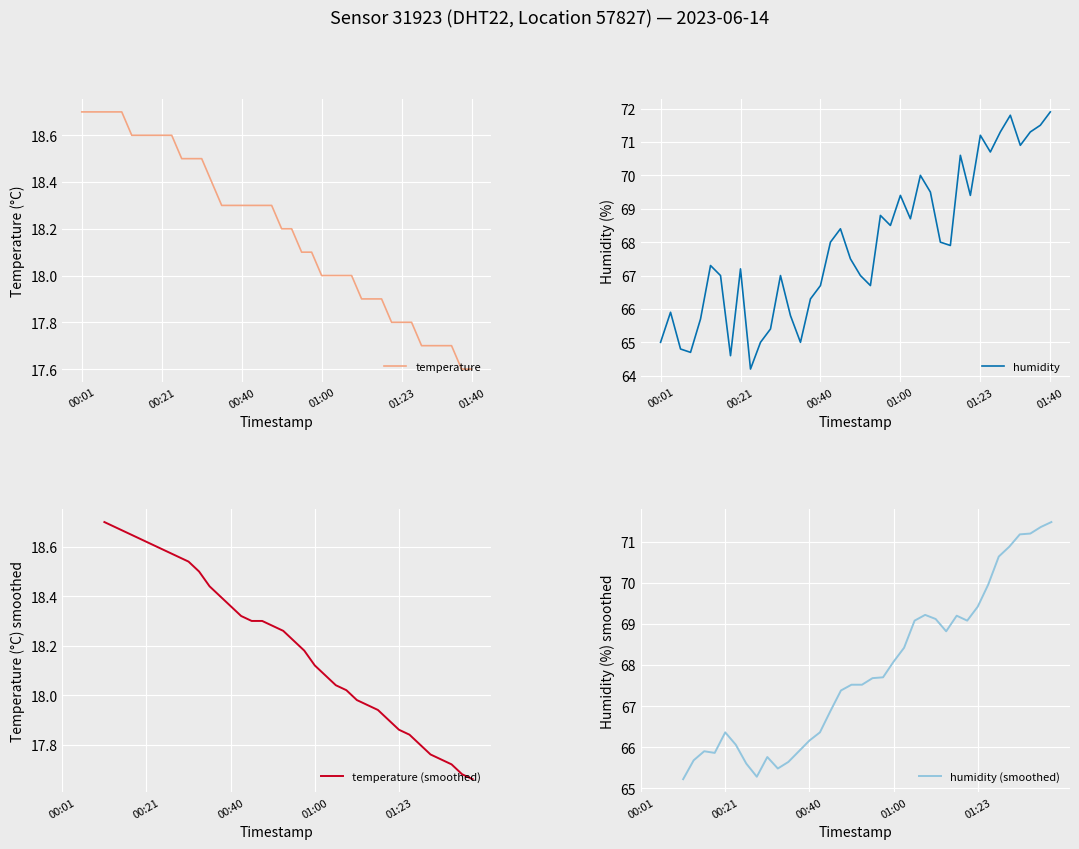

What is the difference between the maximum and minimum values in the temperature series?

1.1